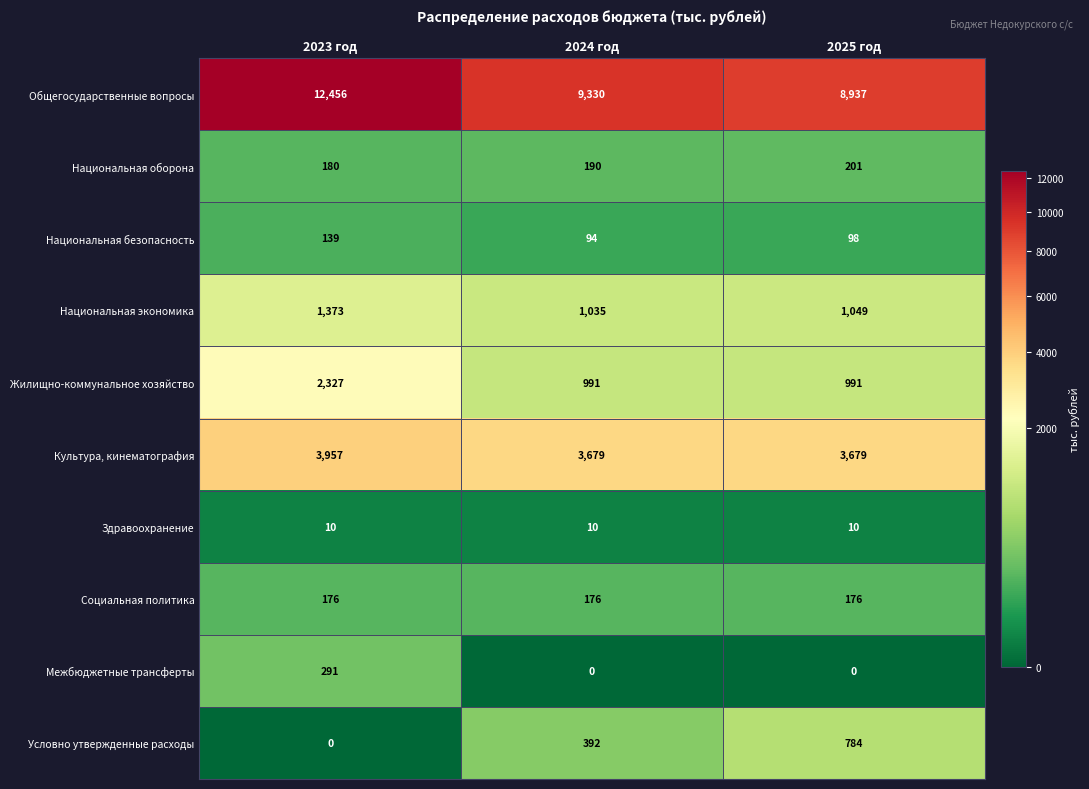

Which series changed the most between 2023 год and 2025 год?

Общегосударственные вопросы